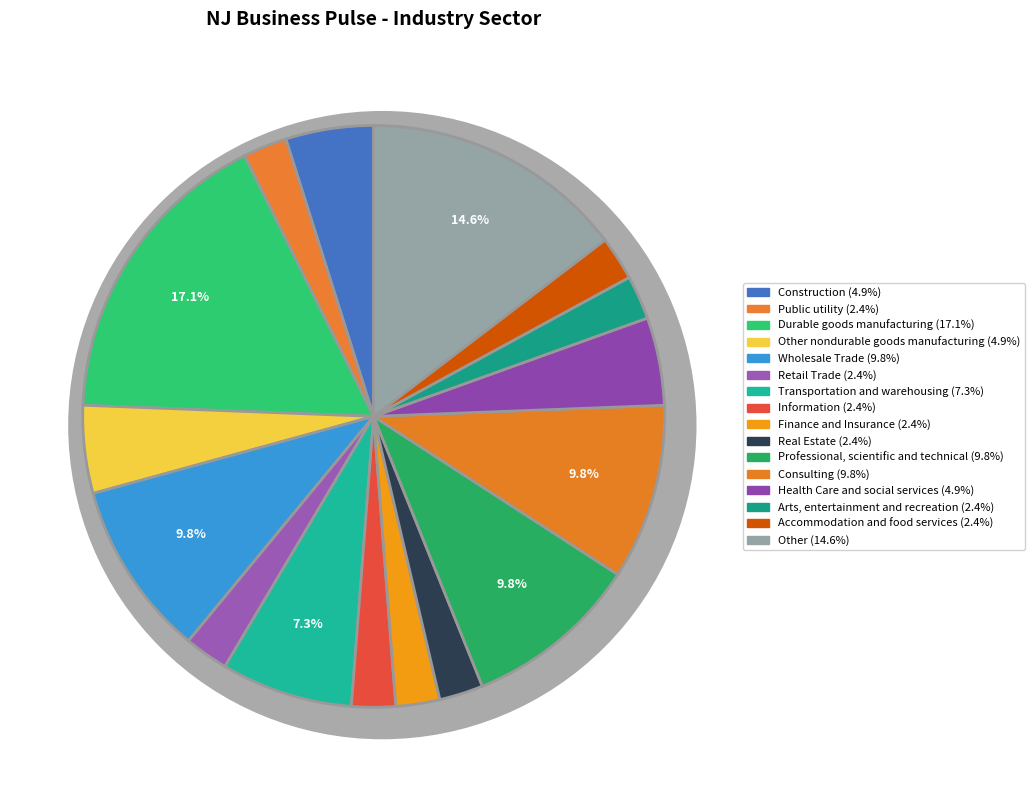

What percentage is the Retail Trade slice, to the nearest percent?

2%